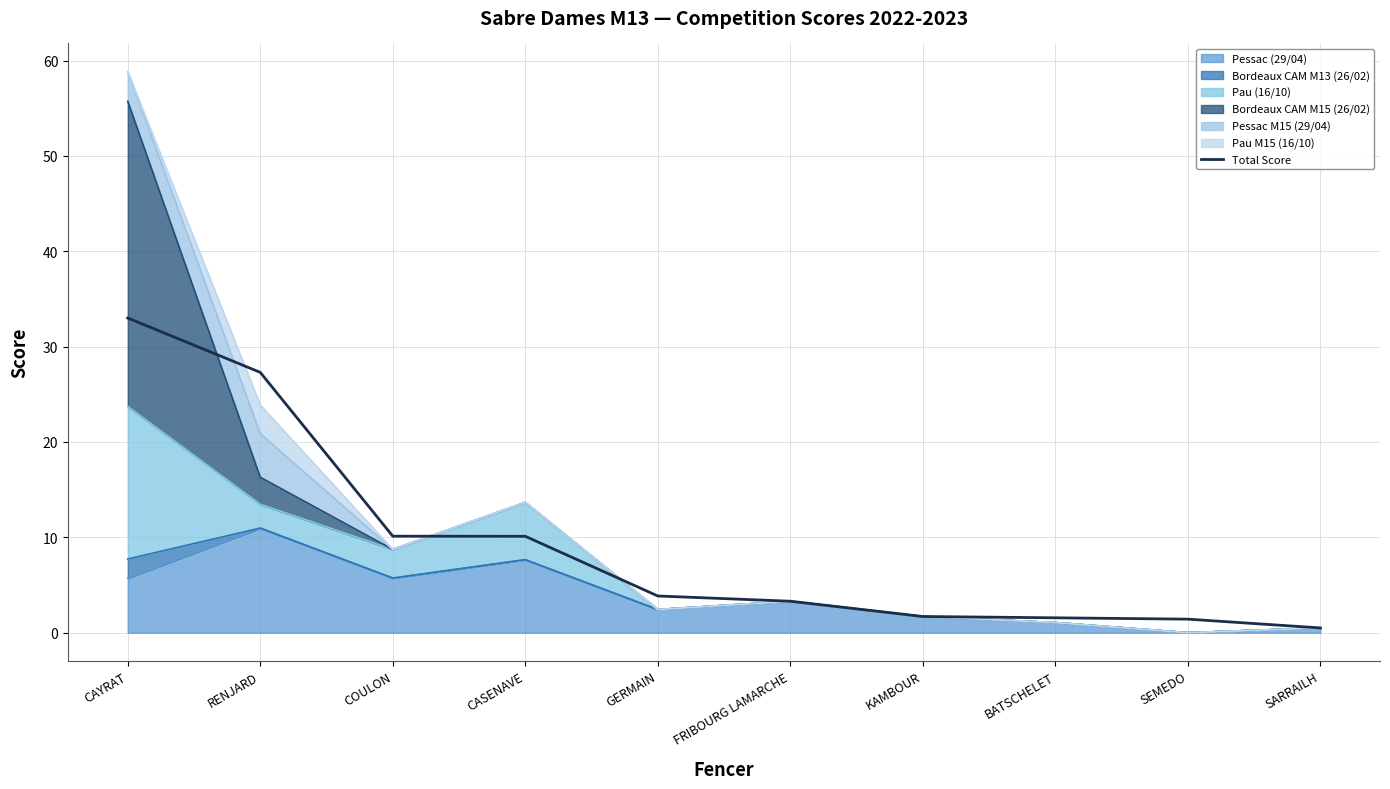

Which category has the lowest value across all series?

SARRAILH